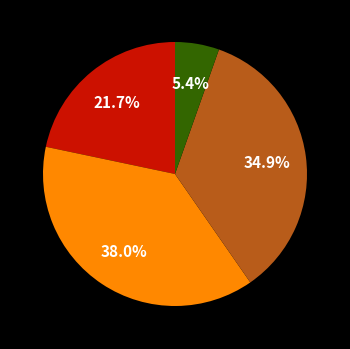

Is there a majority slice in this chart?

No